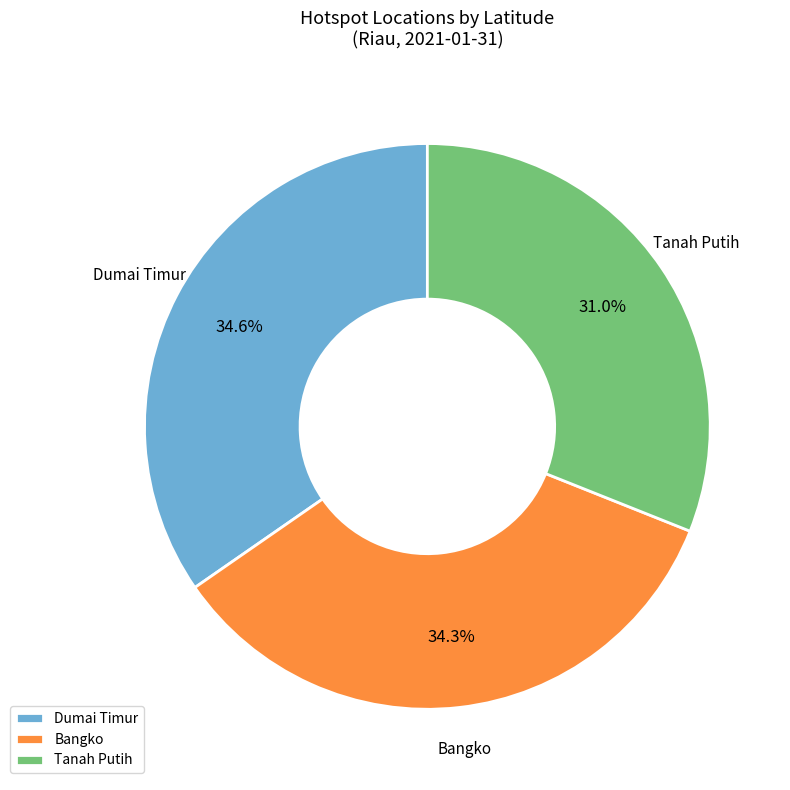

What is the smallest slice in the pie chart?

Tanah Putih